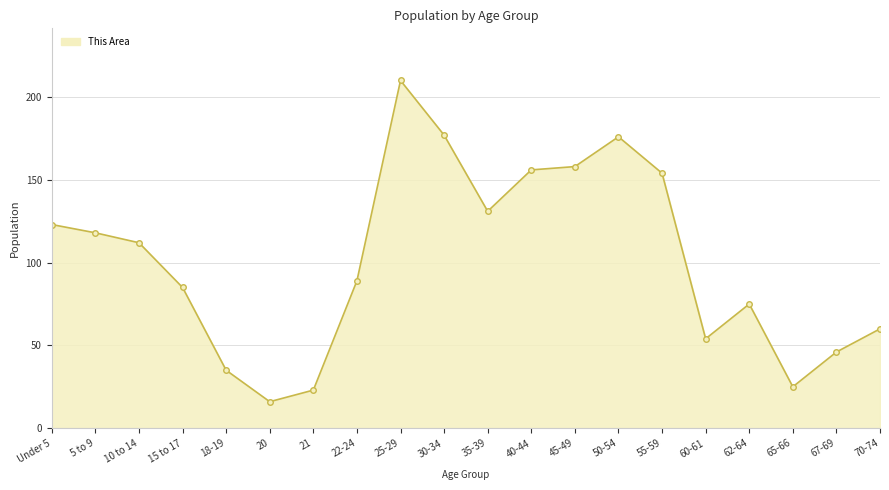

Reading right to left, extract all data points from this chart.

70-74=60	67-69=46	65-66=25	62-64=75	60-61=54	55-59=154	50-54=176	45-49=158	40-44=156	35-39=131	30-34=177	25-29=210	22-24=89	21=23	20=16	18-19=35	15 to 17=85	10 to 14=112	5 to 9=118	Under 5=123